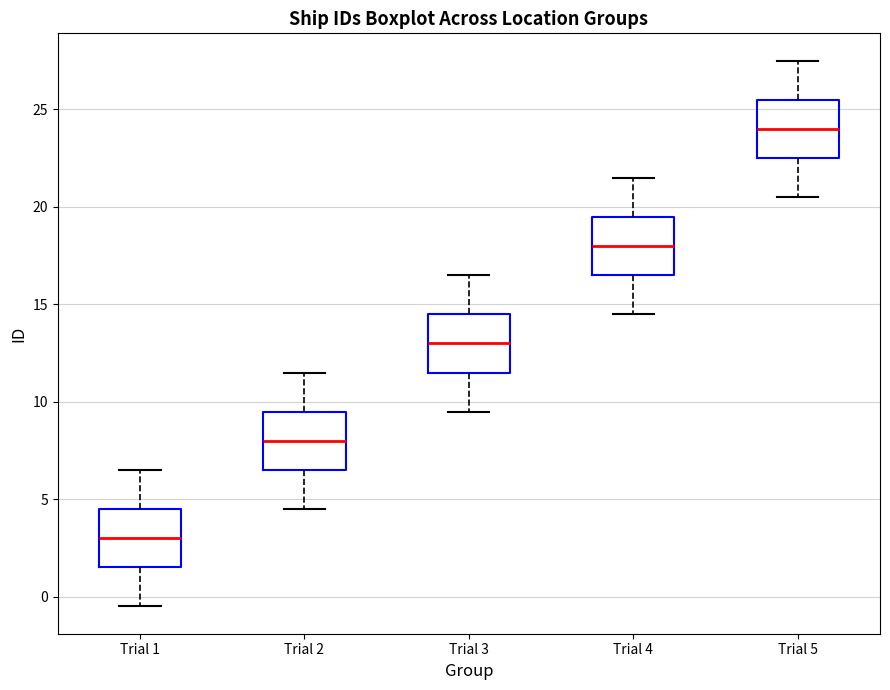

Which box's median line is the lowest?

Trial 1